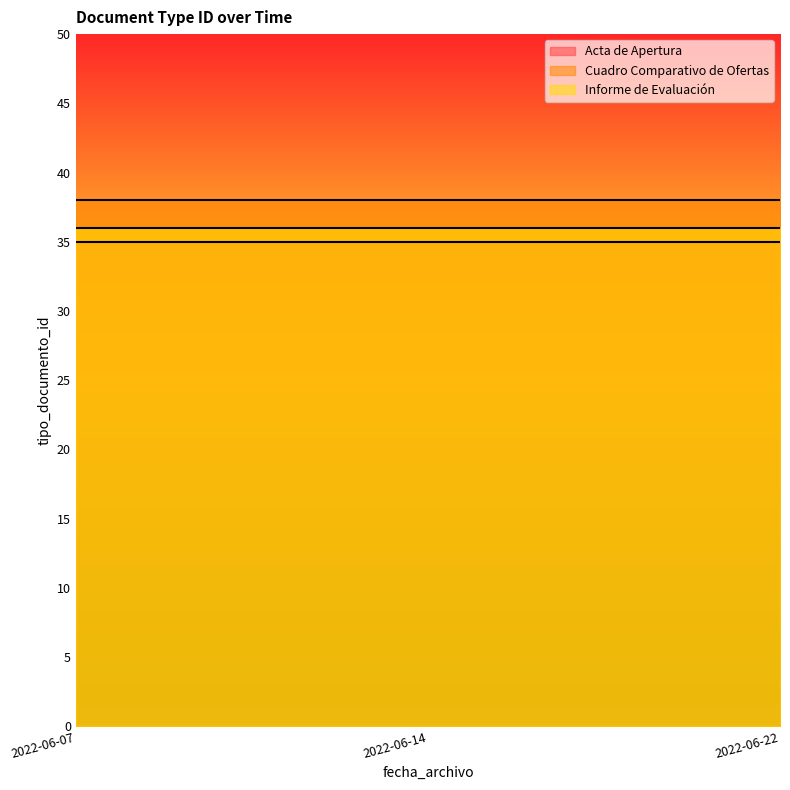

Which series has the largest total across all categories?

Cuadro Comparativo de Ofertas